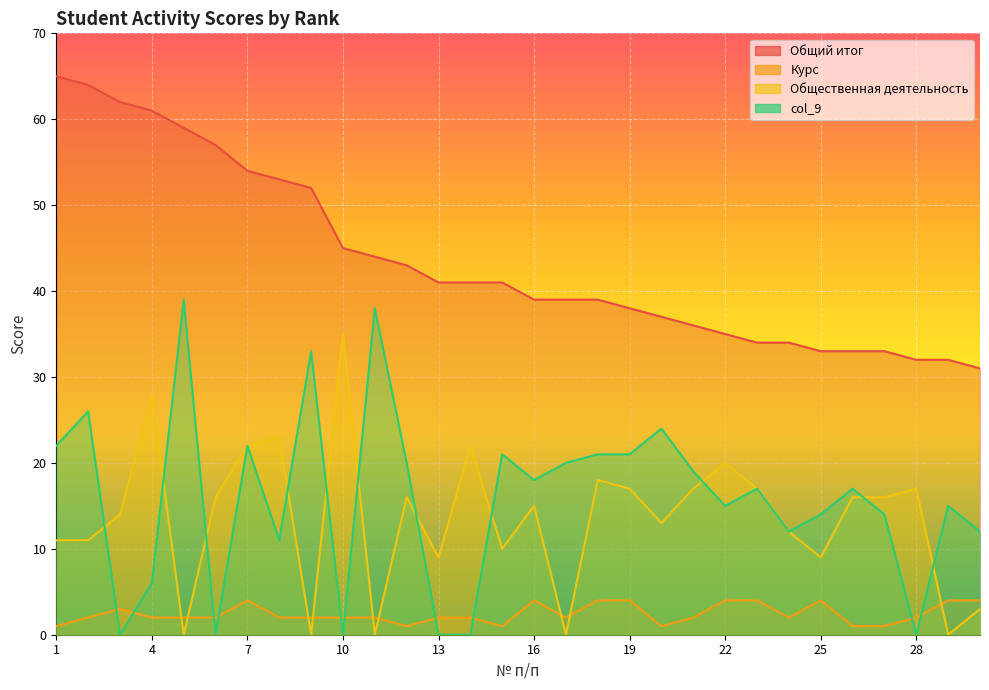

How many lines are shown in the chart?

4